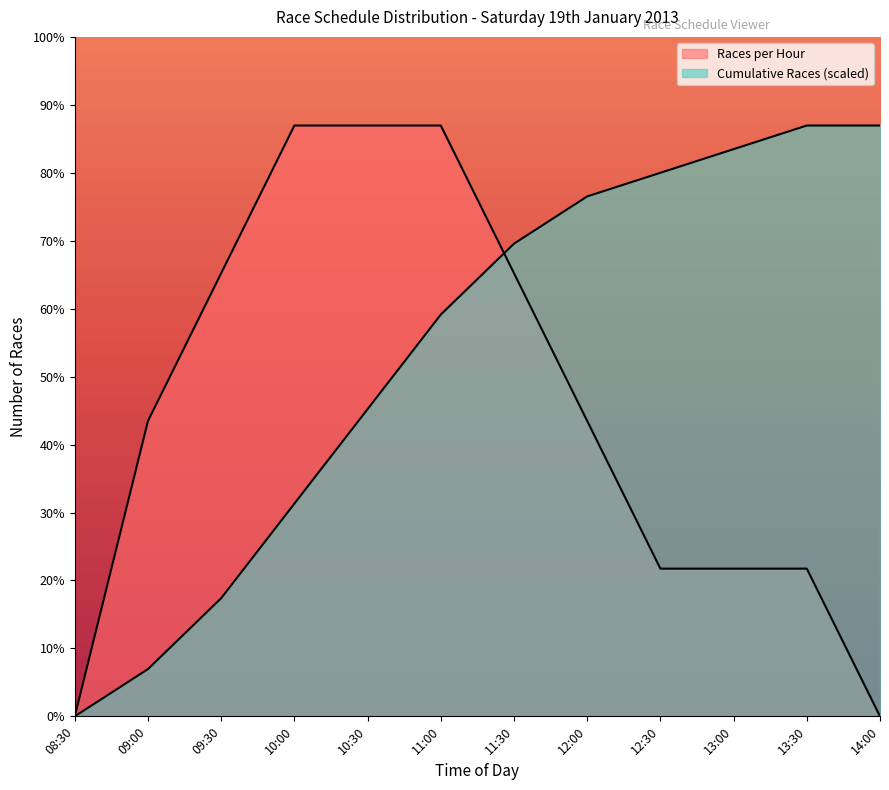

Which series ends up on top after the final intersection of Cumulative Races and Races per Hour?

Cumulative Races